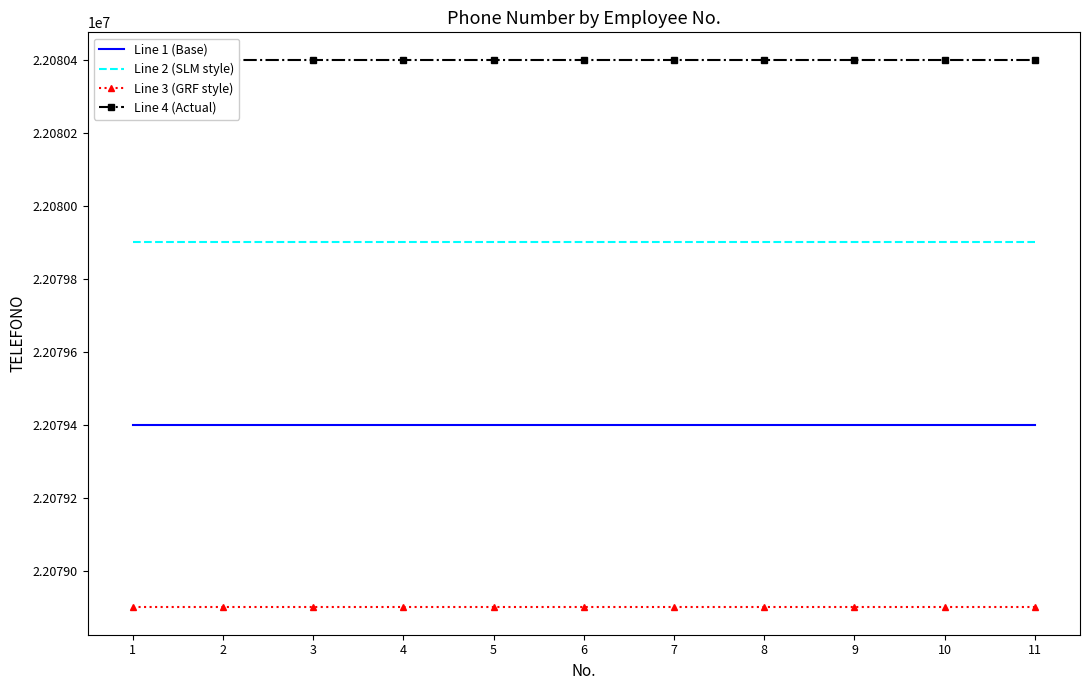

Rank the series at 9 from highest to lowest value.

Line 4 (Actual), Line 2 (SLM style), Line 1 (Base), Line 3 (GRF style)